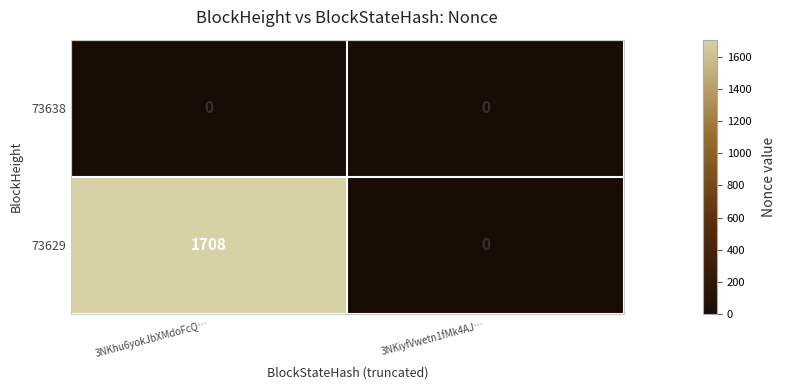

List the series in order of their peak value, lowest first.

73638, 73629